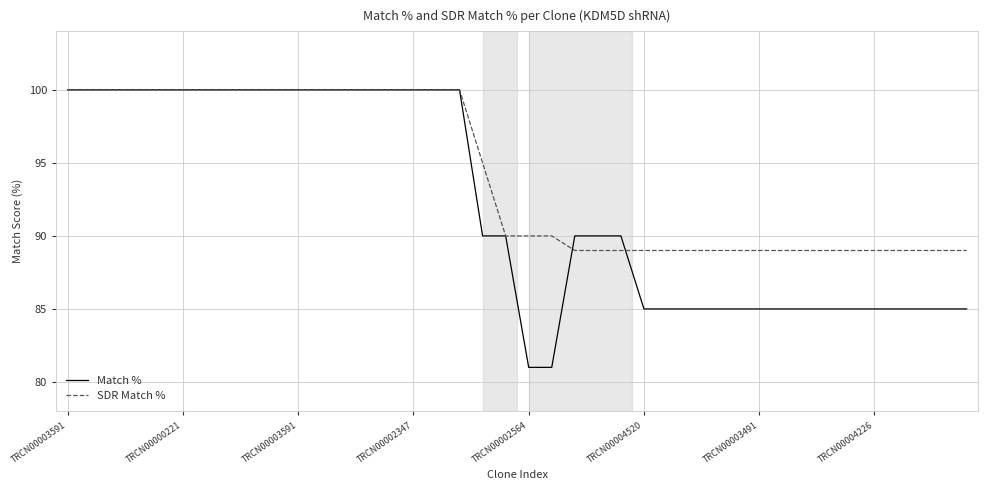

Which series has the widest spread of values?

Match %